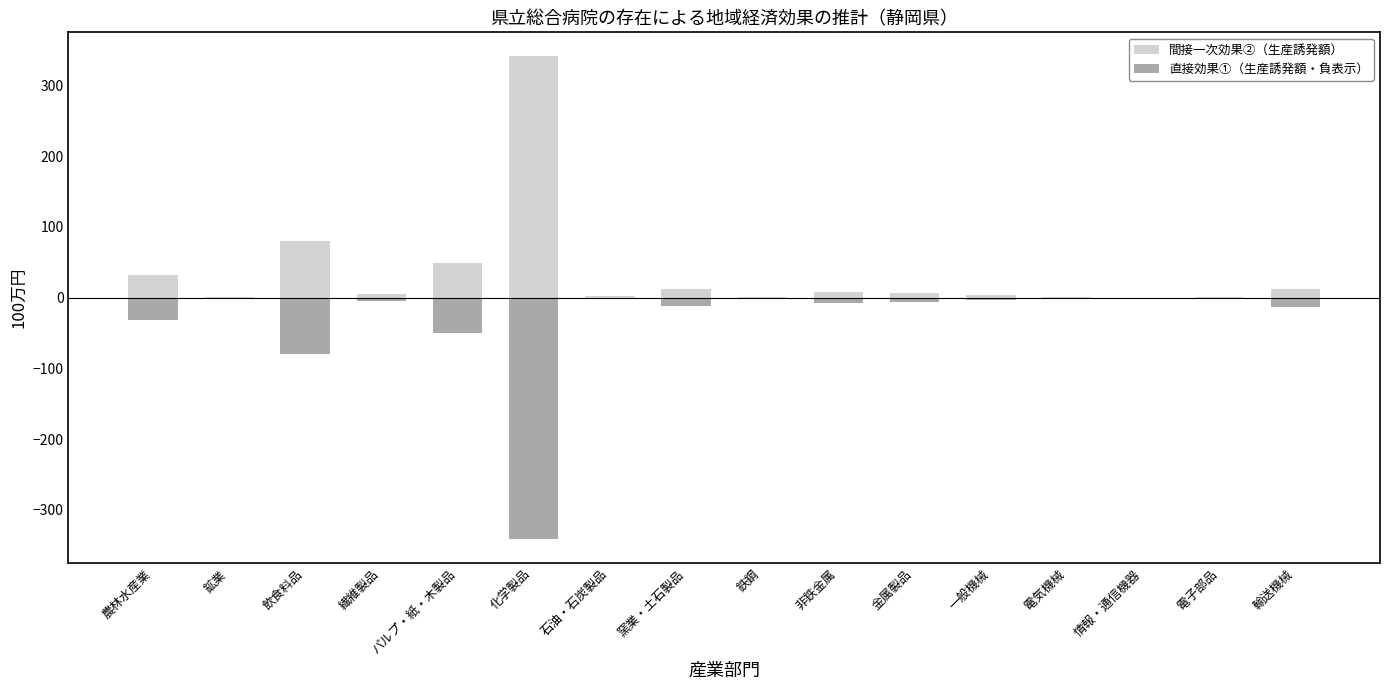

Which series has the largest total across all categories?

間接一次効果②（生産誘発額）